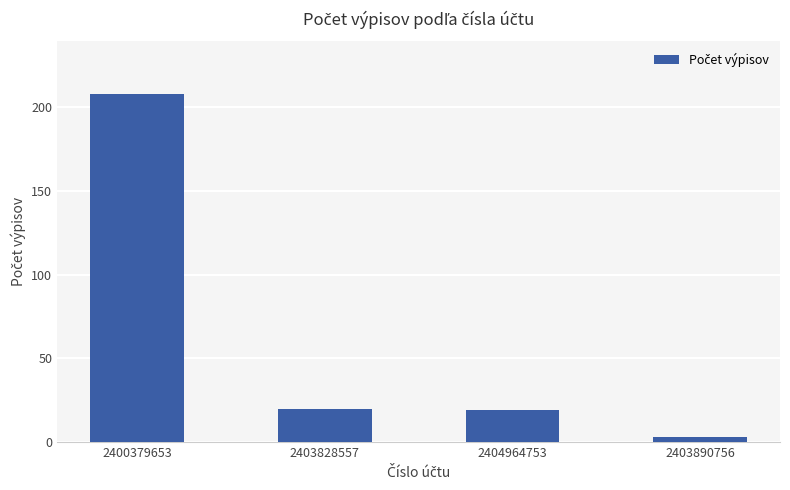

What is the value of the 1st bar from the left?

208